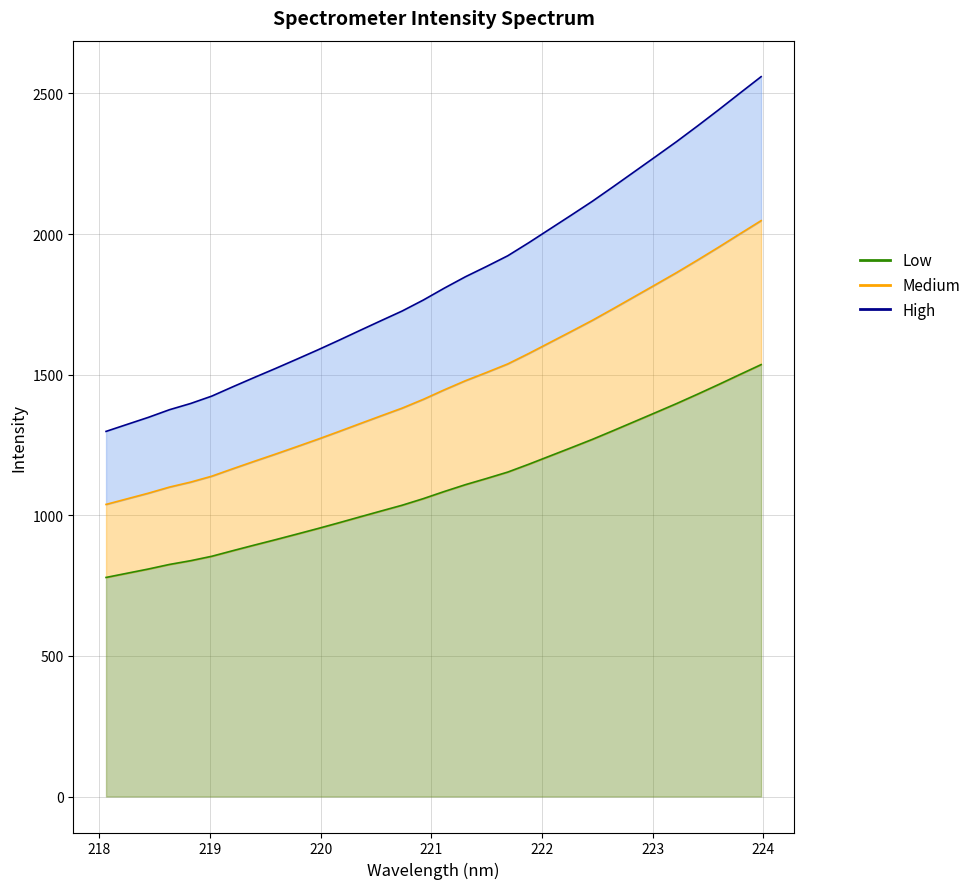

Is it true that the value at 219.0156 is 498.7?

False